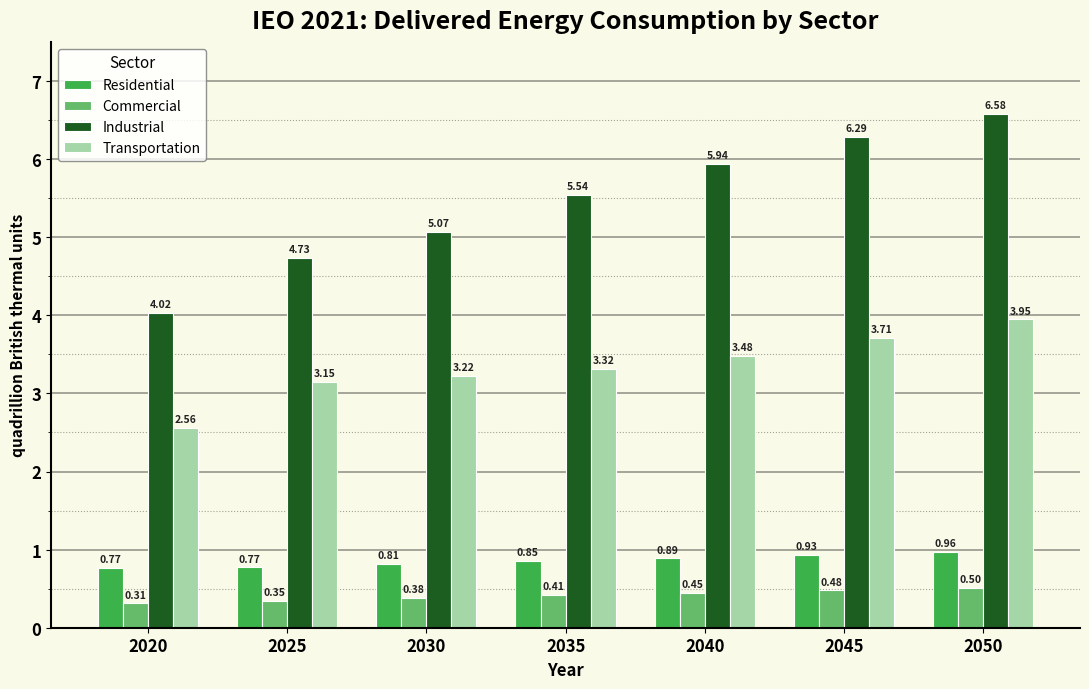

At which label is Industrial closest to 5?

2030